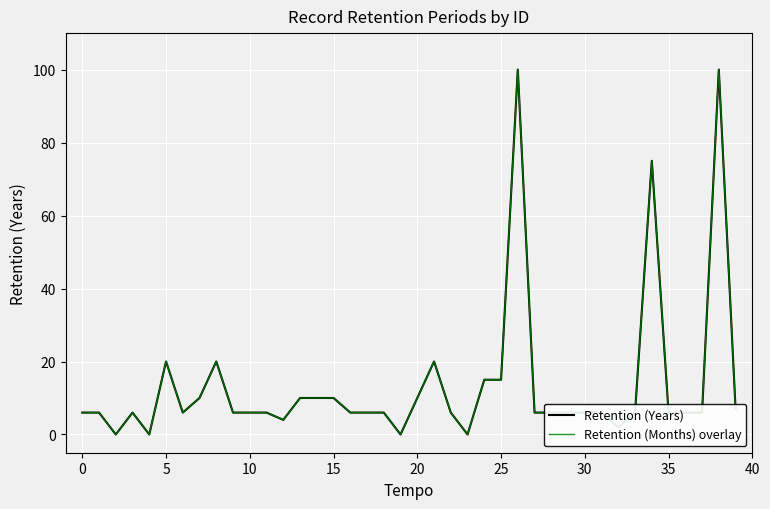

How many interior local peaks does the Retention (Months) overlay series have?

7